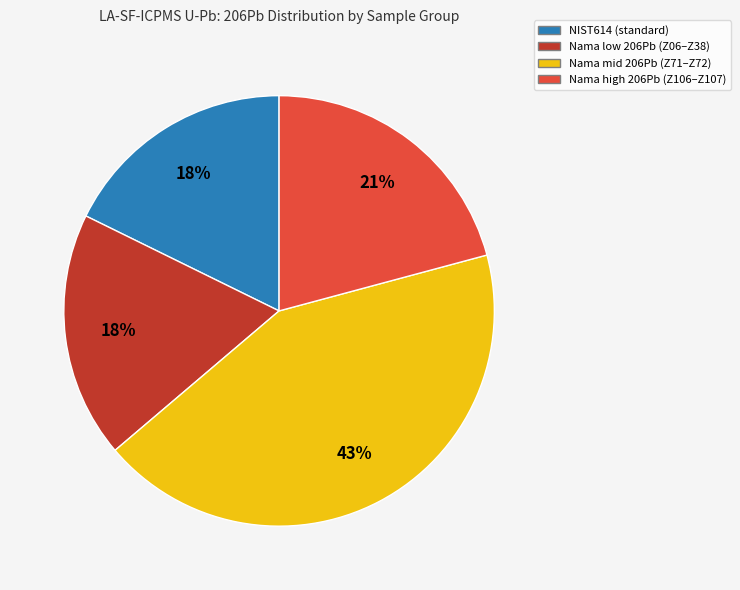

To the nearest percent, what is the difference between the largest and smallest slice percentages?

25%